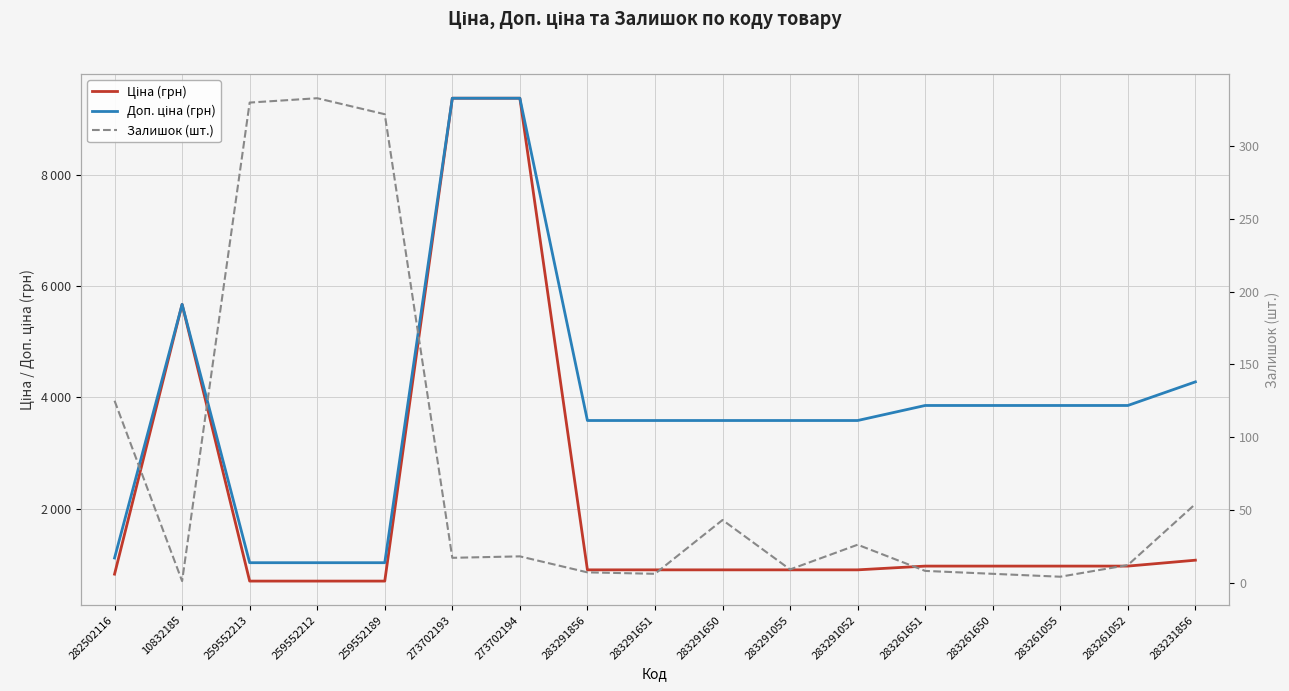

Is it true that Ціна (грн) equals 1069.8 at 283231856?

True